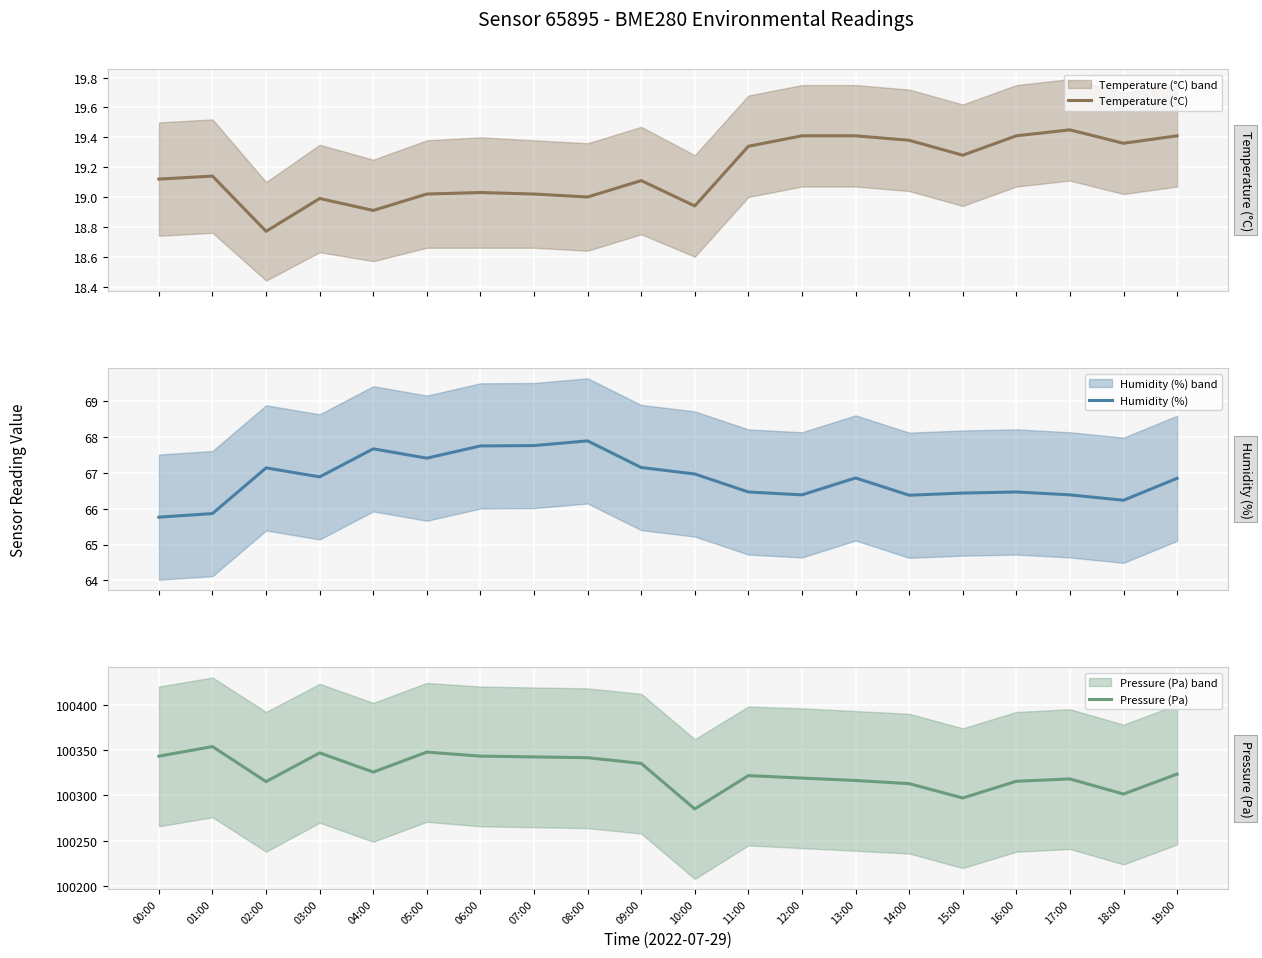

Rank the categories by Humidity (%) value from highest to lowest.

08:00, 07:00, 06:00, 04:00, 05:00, 09:00, 02:00, 10:00, 03:00, 13:00, 19:00, 11:00, 16:00, 15:00, 12:00, 17:00, 14:00, 18:00, 01:00, 00:00